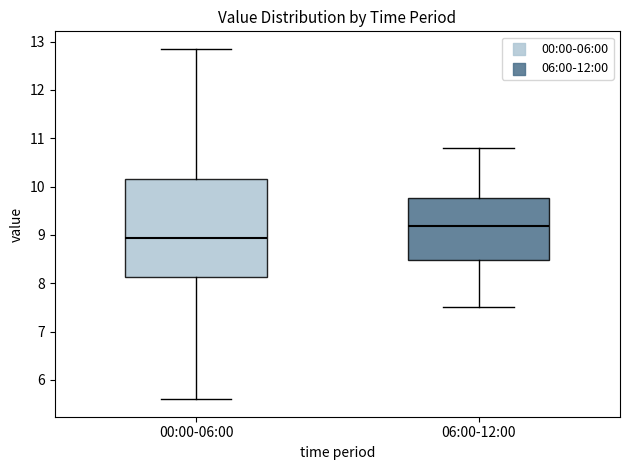

Which box has the lowest median line?

00:00-06:00